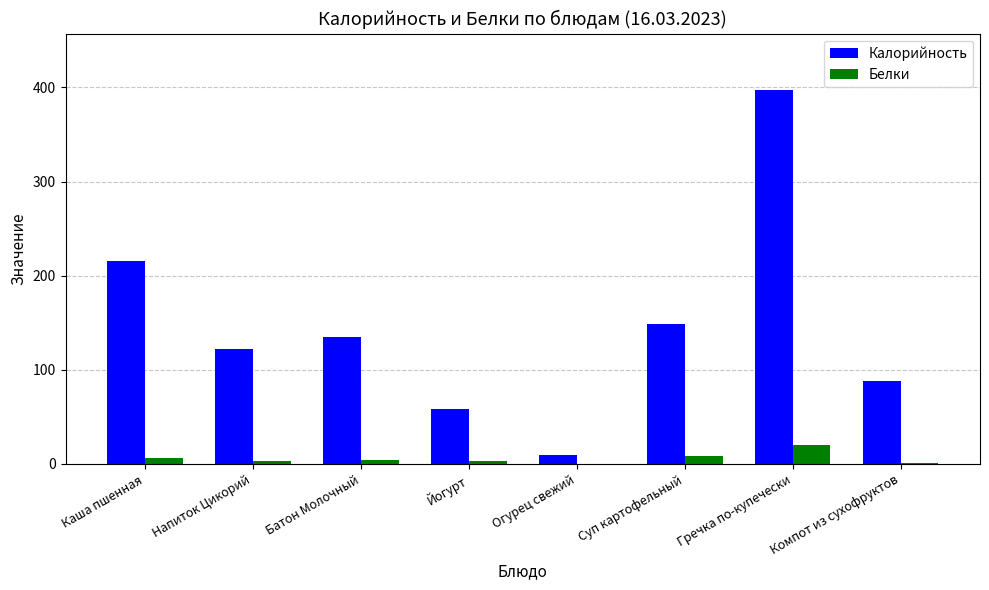

What is the sum of all Калорийность values?

1174.0